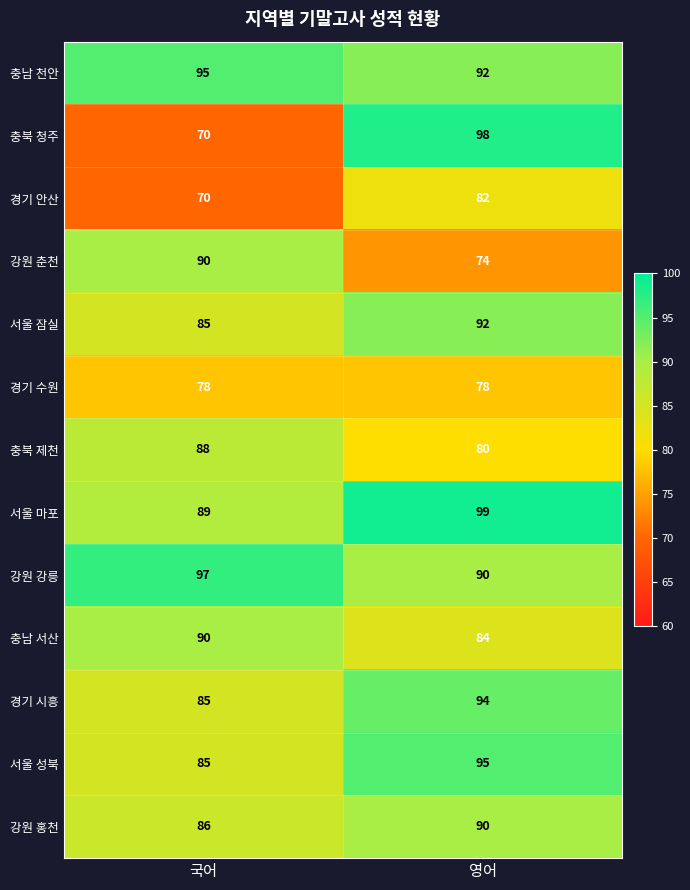

What is the average value of the 서울 성북 series?

90